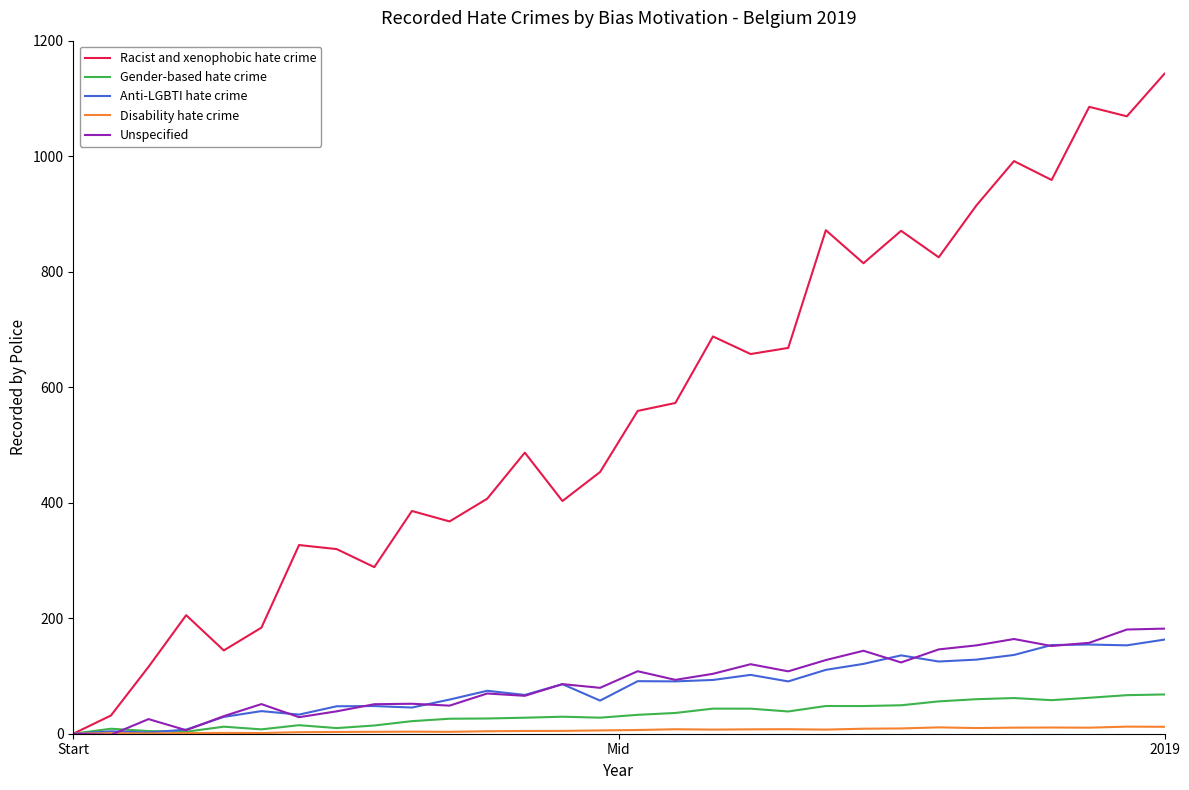

What is the maximum value shown in the chart?

1143.0